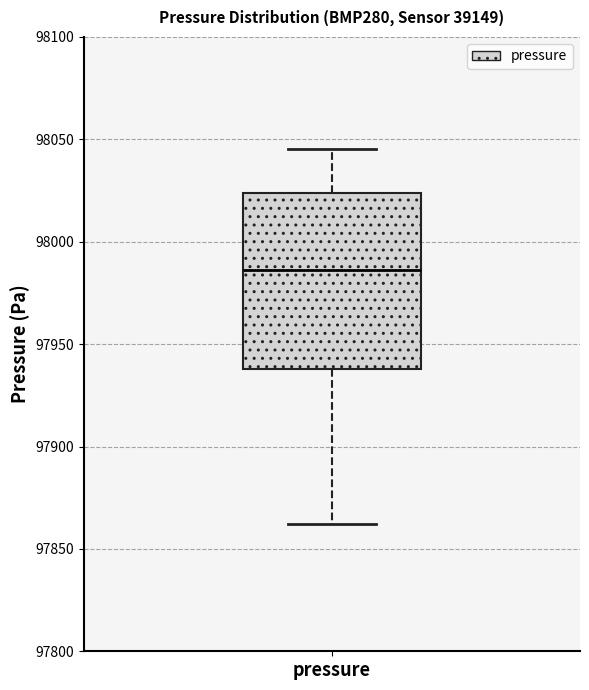

Read this box plot against the y-axis: the position of the median line, the range covered by the box, and the ends of both whiskers. The values are not printed on the chart, so give them approximately, as read against the axis.

median 97985, box 97940 to 98025, whiskers 97860 to 98045